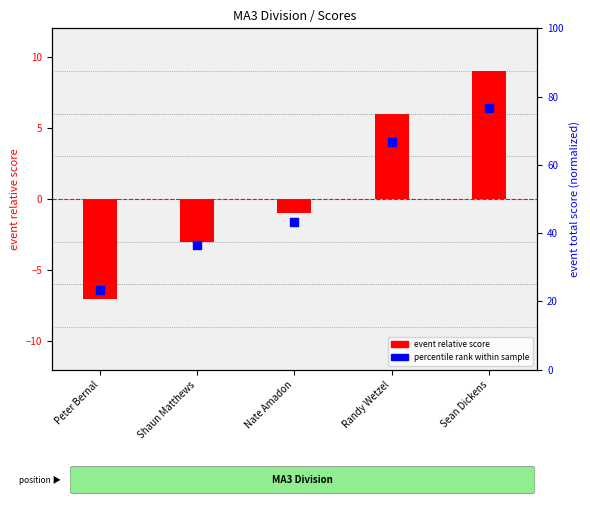

What is the total value across all series at Nate Amadon?

42.3